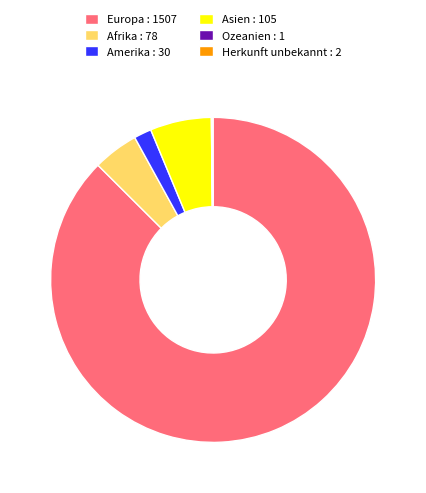

The Asien : 105 slice represents 16% of the pie. True or false?

False